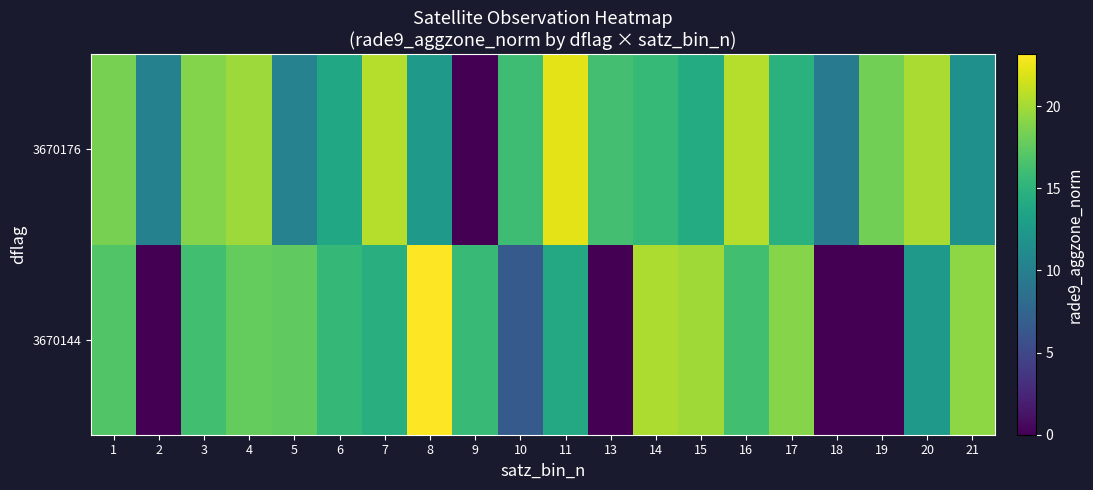

Which category has the highest value across all series?

8